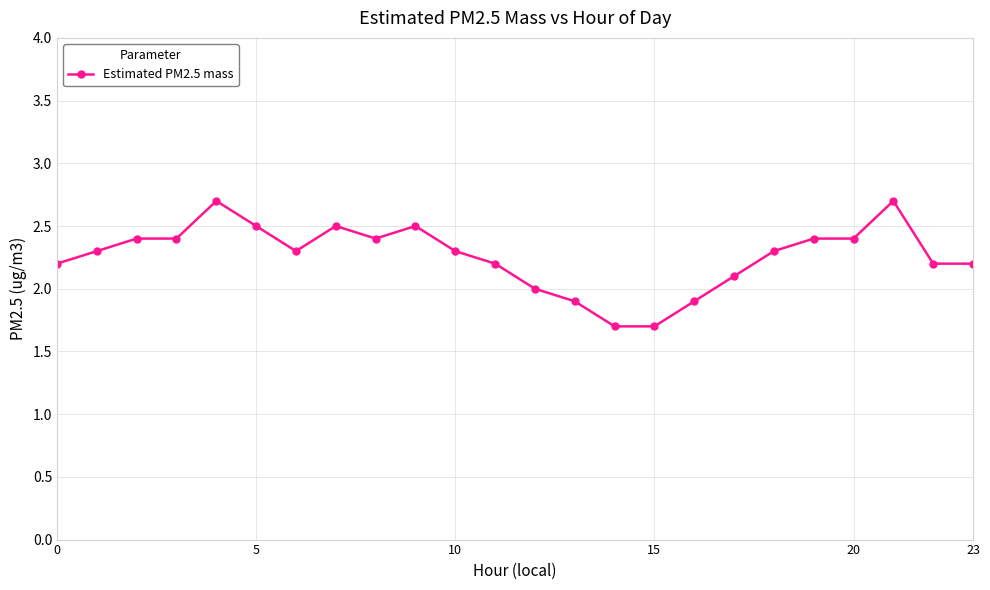

True or false: the data has more than 2 interior local peaks.

True